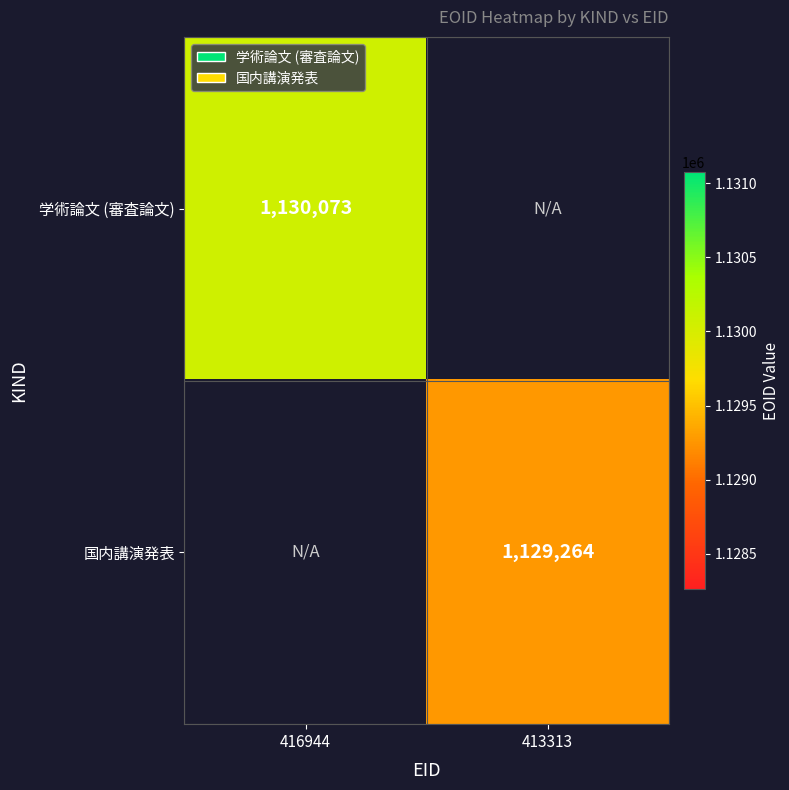

The value of 学術論文 (審査論文) at 416944 is 1738388. True or false?

False